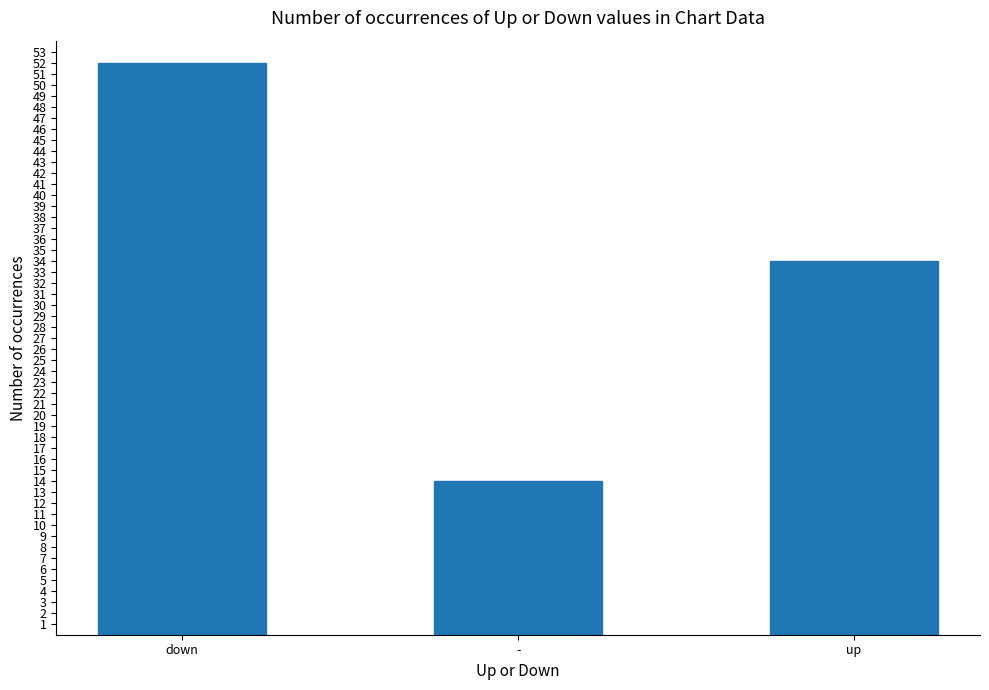

Reading right to left, list all the values displayed in this chart.

up=34	-=14	down=52